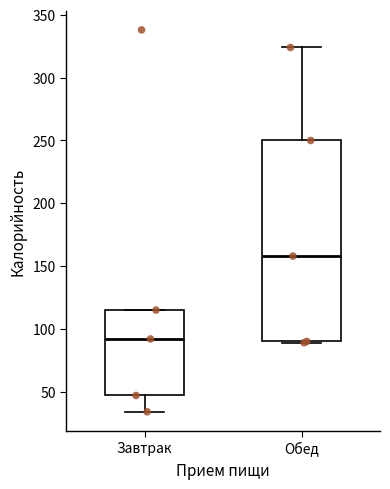

Where is the upper edge of the box for Завтрак on the y-axis? The values are not printed on the chart, so give them approximately, as read against the axis.

115